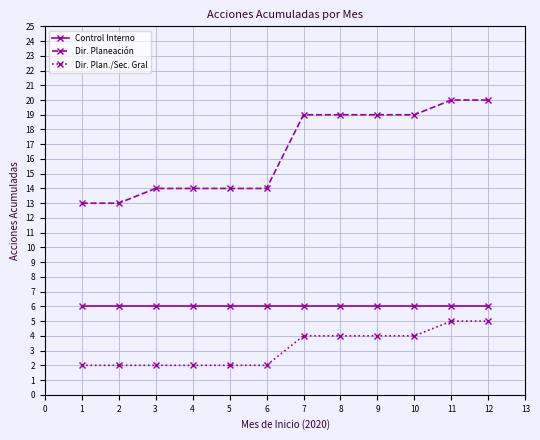

How many distinct data groups are displayed?

3